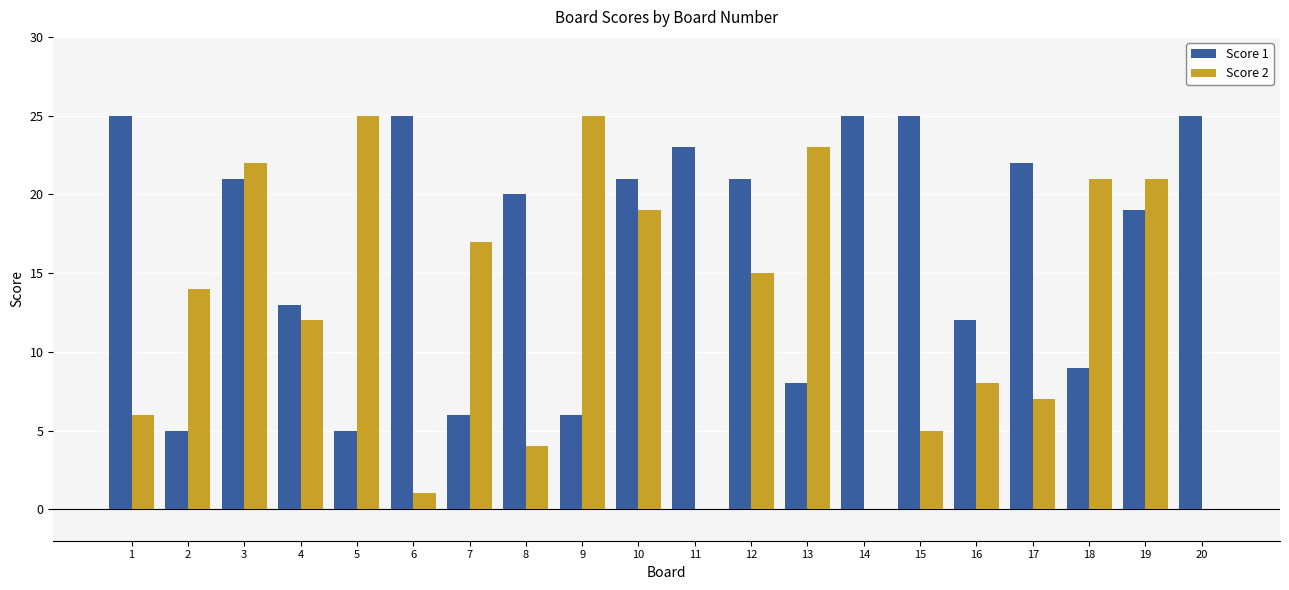

What is the sum of all Score 2 values?

245